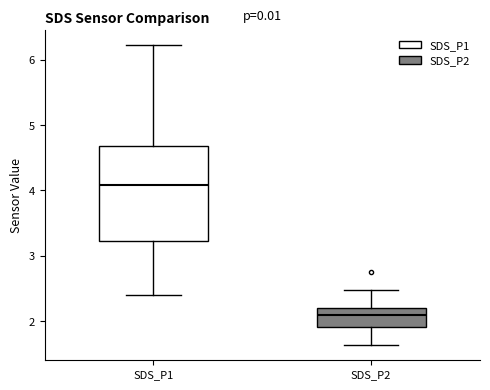

Reading left to right, transcribe this box plot: for each box, give where its median line is, the range the box spans, and where its two whiskers end, as read against the y-axis. The values are not printed on the chart, so give them approximately, as read against the axis.

SDS_P1: median 4.1, box 3.2 to 4.7, whiskers 2.4 to 6.2
SDS_P2: median 2.1, box 1.9 to 2.2, whiskers 1.6 to 2.5